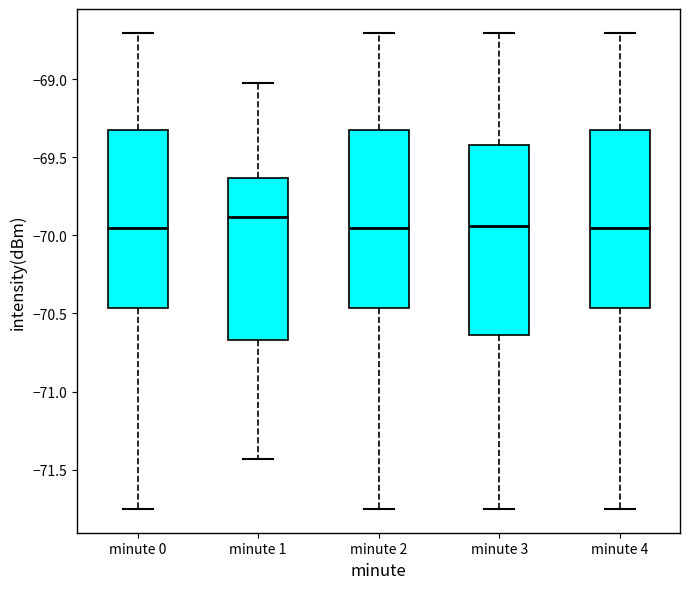

Comparing the boxes themselves (not the whiskers), which one is the tallest?

minute 3